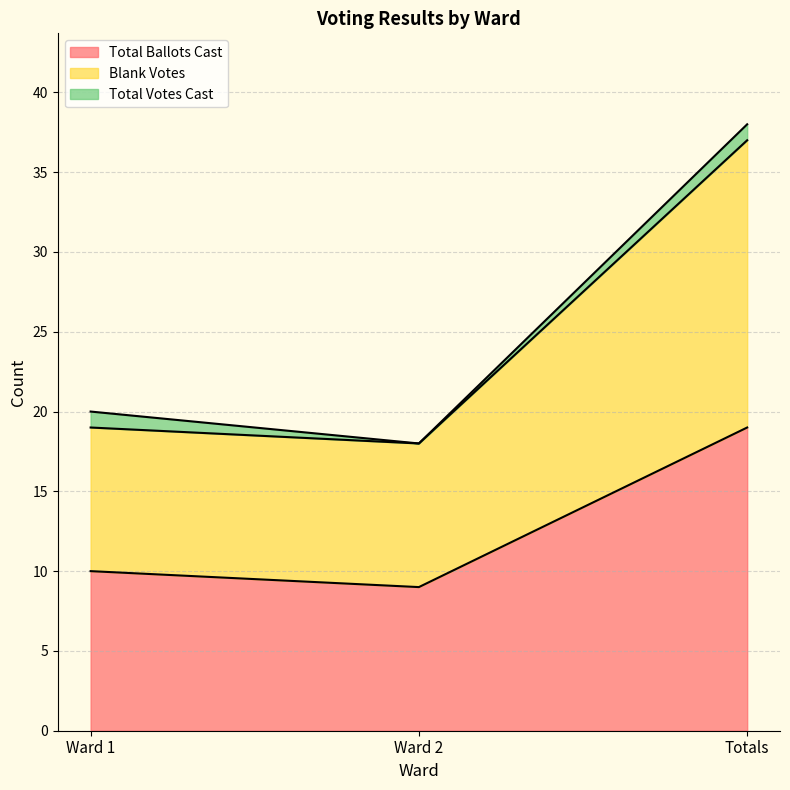

Where is Total Ballots Cast nearest to the value 14?

Ward 1